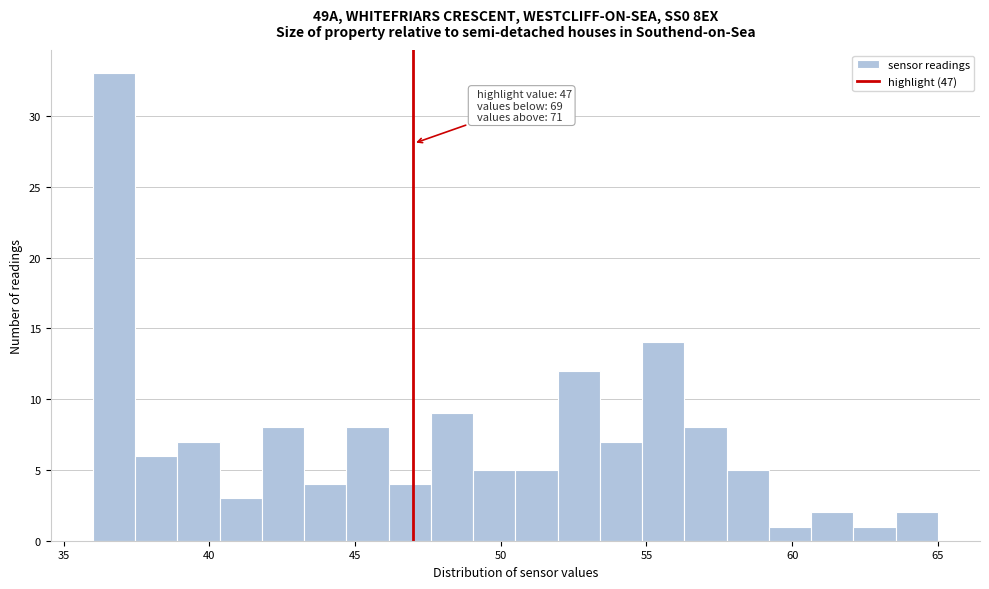

Around what value on the x-axis is the tallest bar? Give the approximate position of its centre, as read against the axis.

36.5